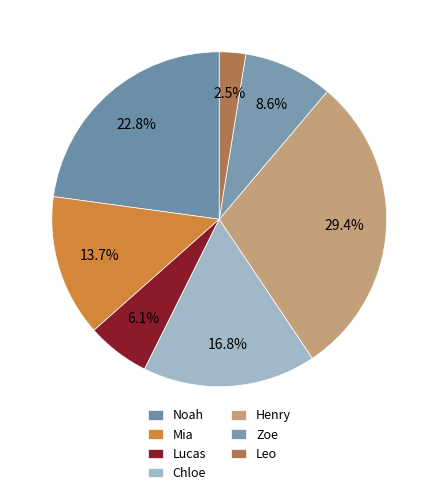

To the nearest percent, what portion does Henry represent?

29%